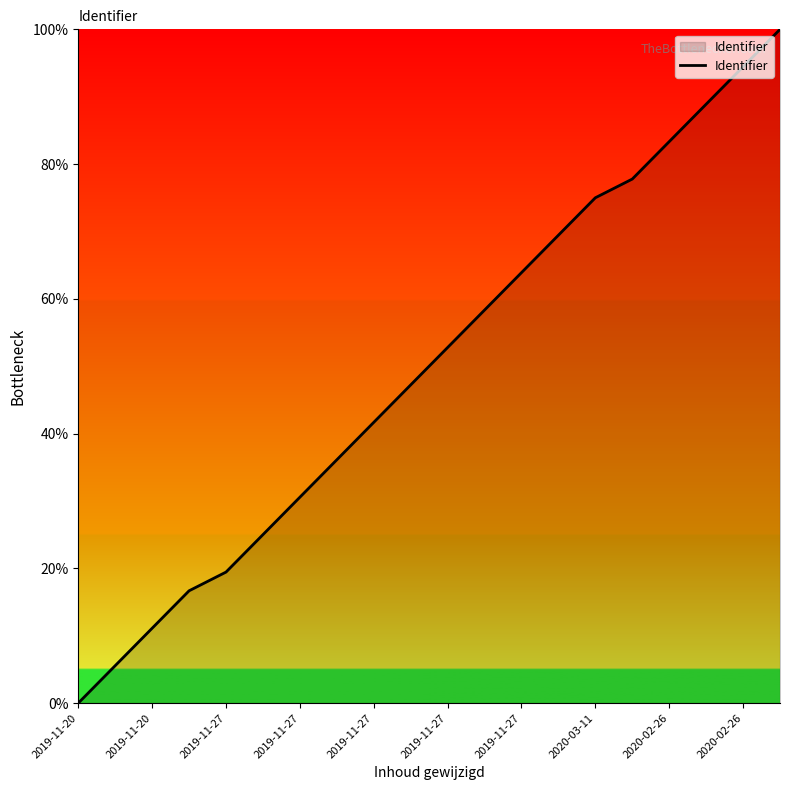

What is the difference between the maximum and minimum values?

100.0